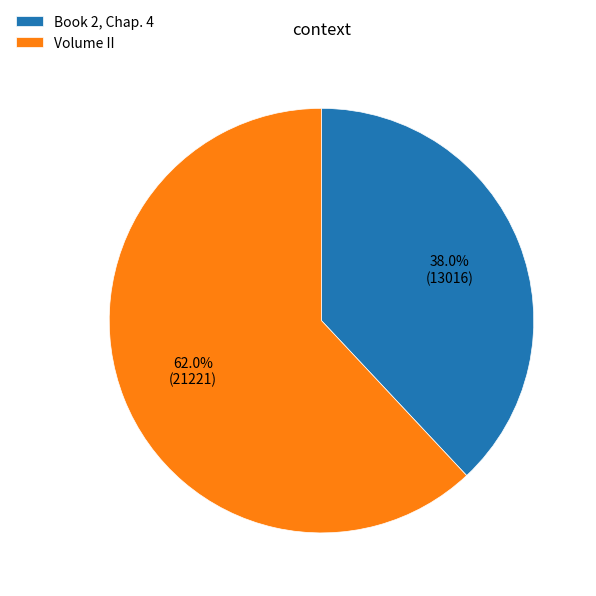

True or false: Book 2, Chap. 4 accounts for 44% of the total.

False